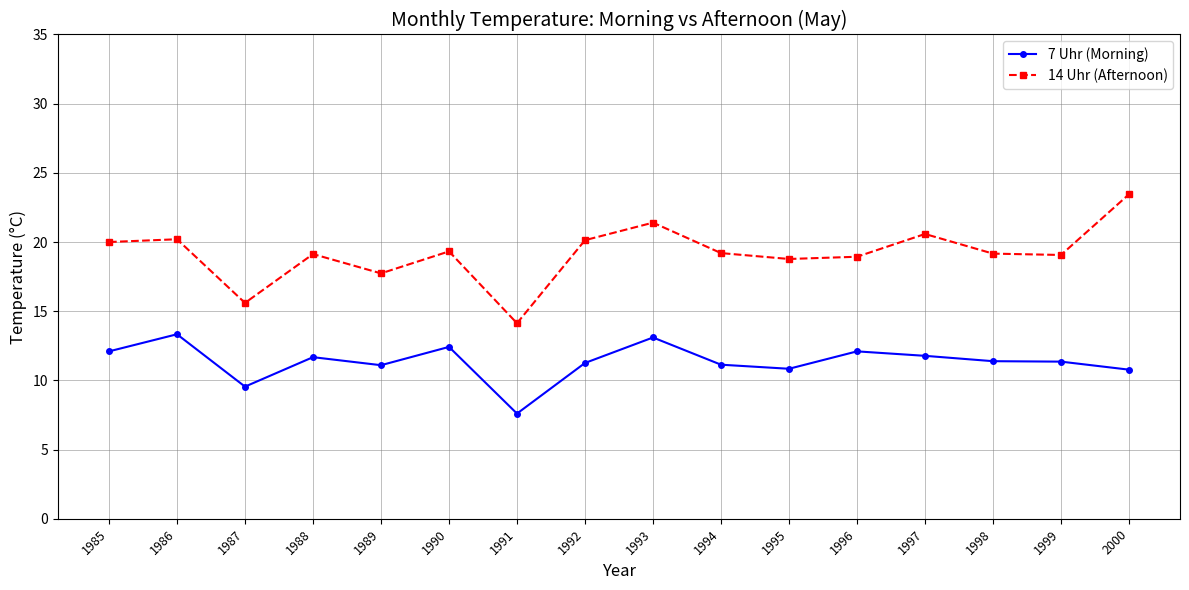

What is the lowest value of the 14 Uhr (Afternoon) series?

14.1